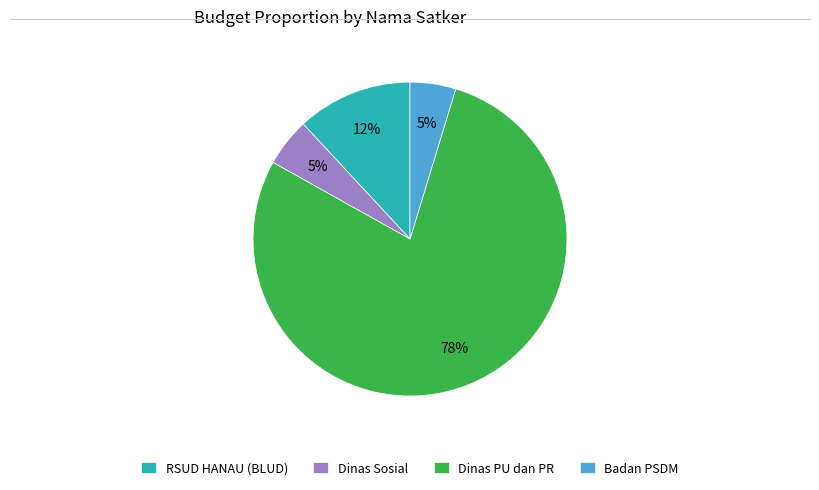

How many slices are in this pie chart?

4